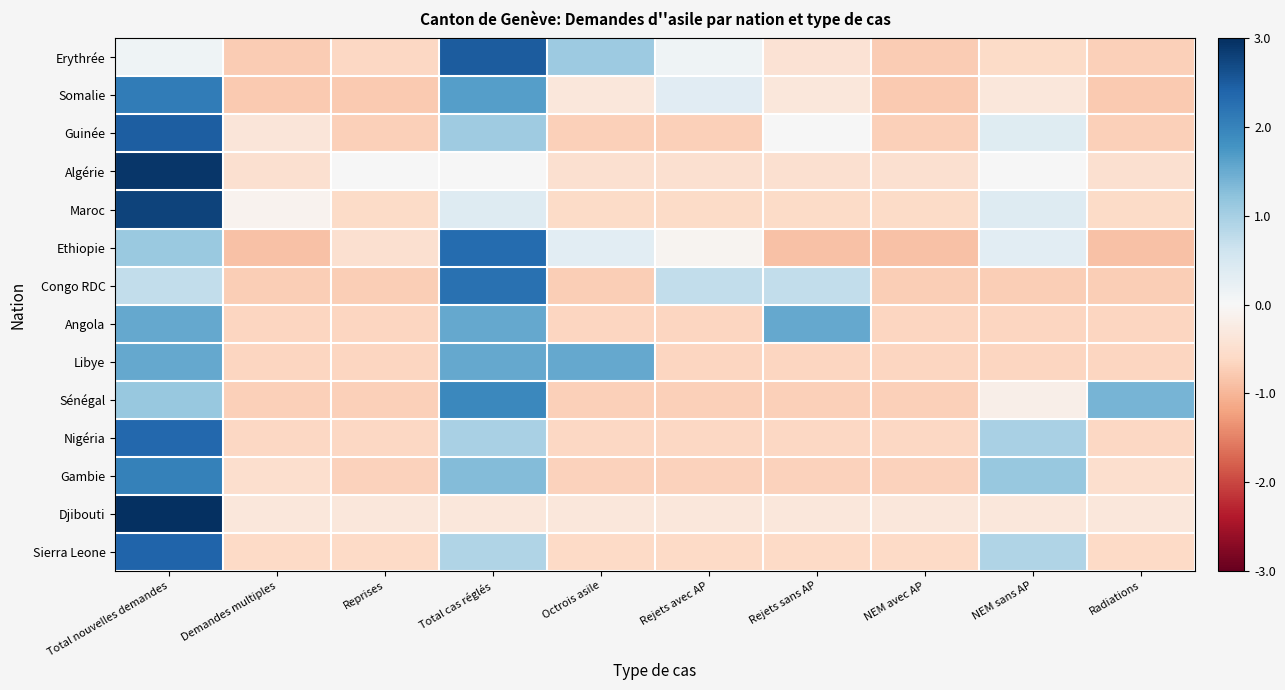

What is the difference between the highest and lowest values at Radiations?

2.3